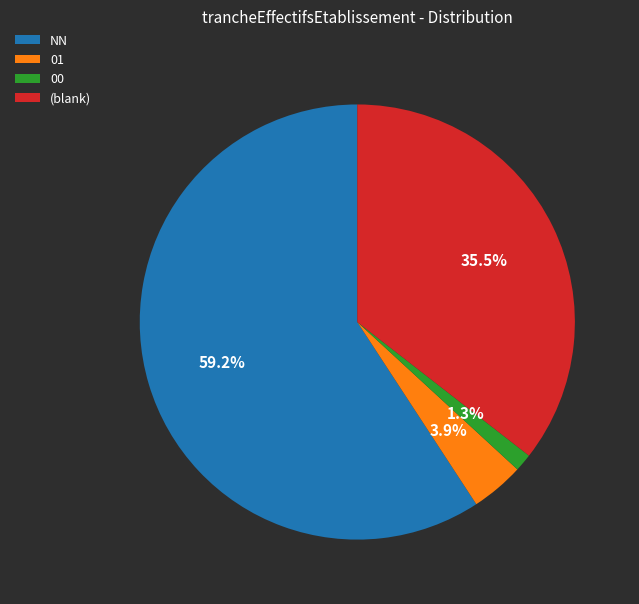

Combined, do (blank) and 01 account for over 50%?

No